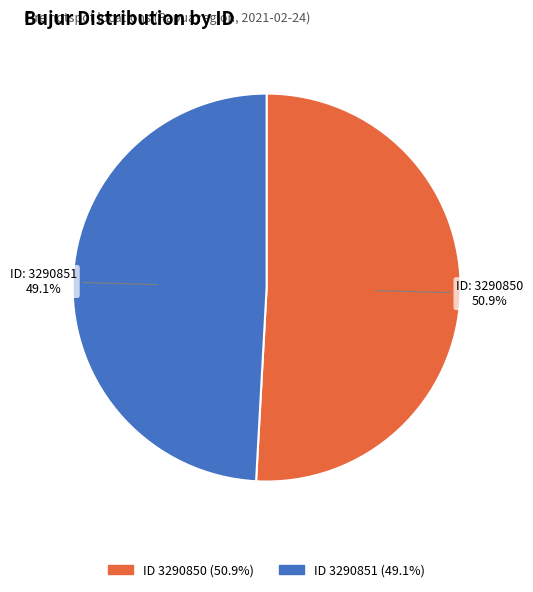

Is there any slice that represents more than half of the pie?

Yes